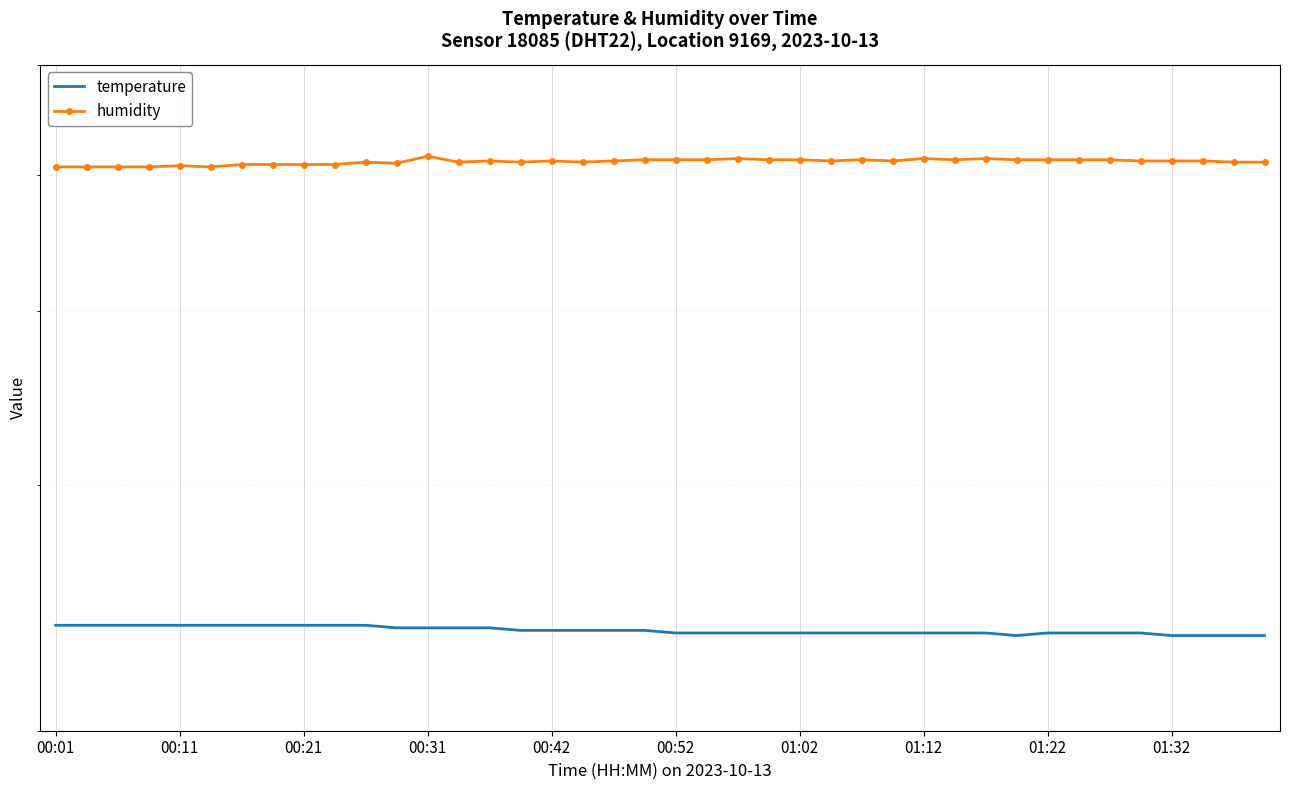

What is the difference between the humidity values at 01:12 and 00:21?

0.5